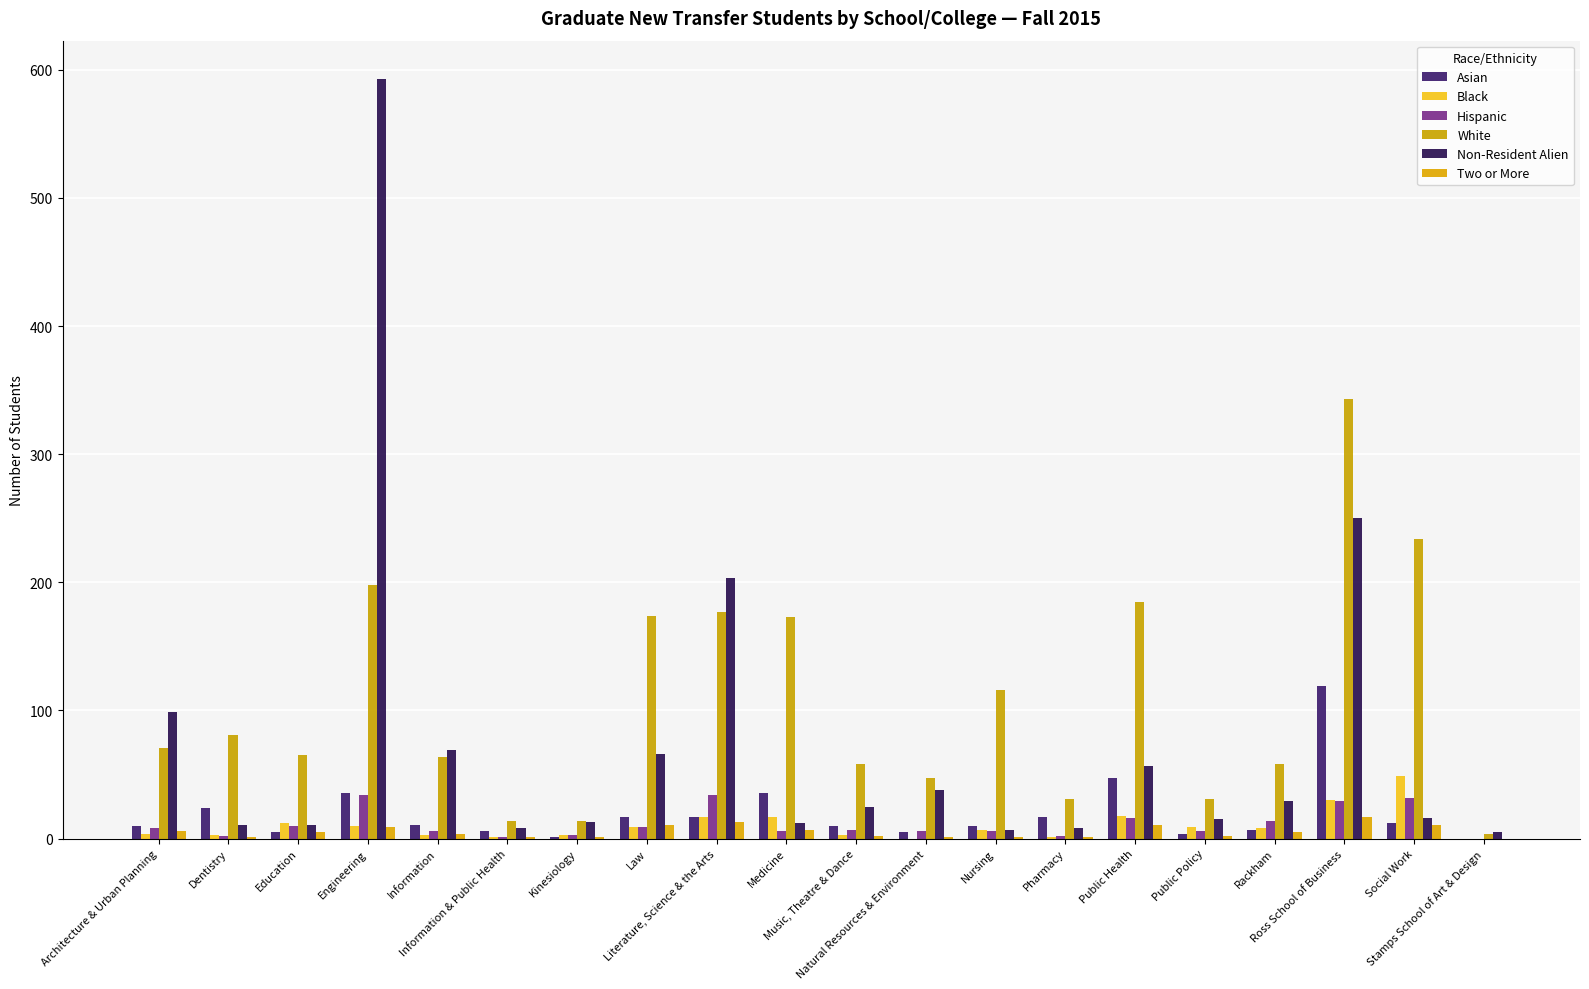

At which label is Two or More closest to 8?

Engineering